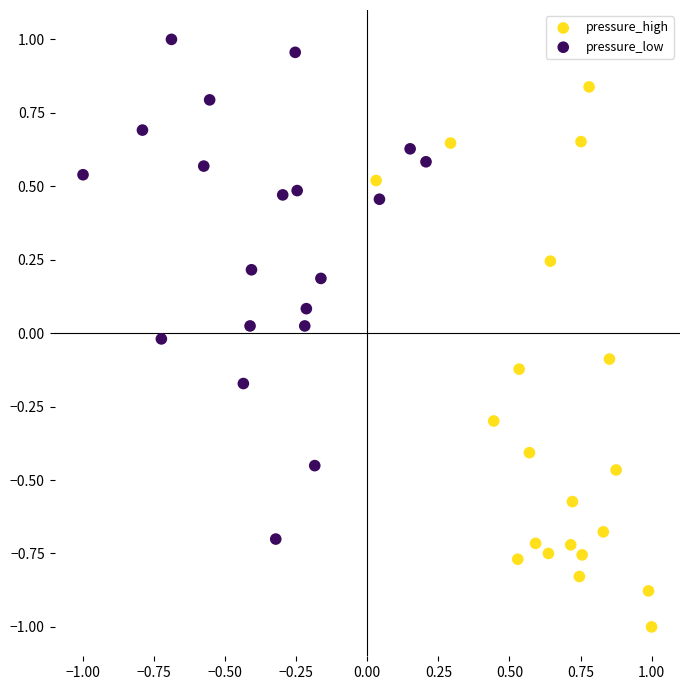

Which series reaches the minimum Y coordinate?

pressure_high